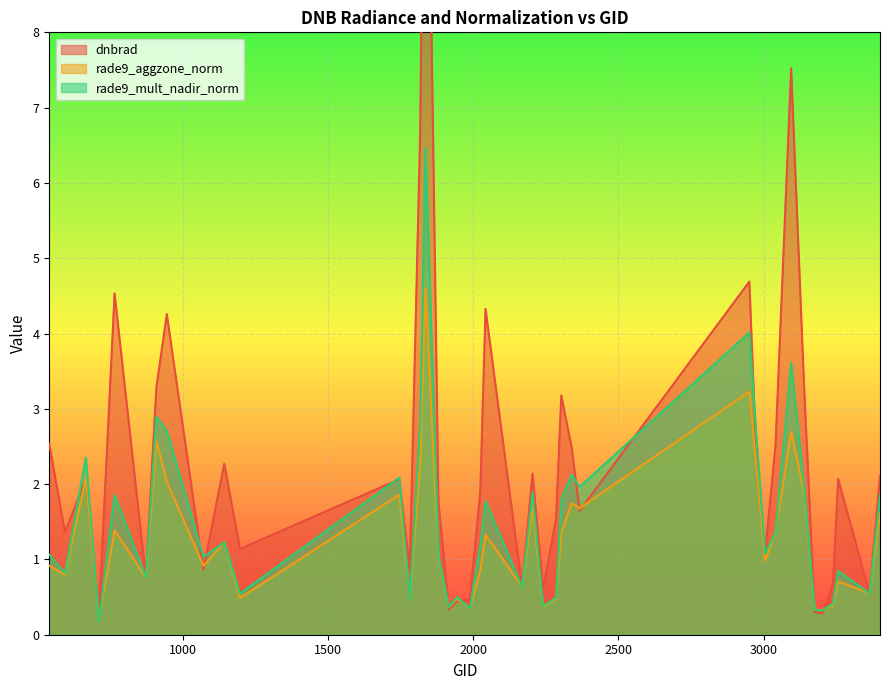

Which series ends up on top after the final intersection of dnbrad and rade9_mult_nadir_norm?

dnbrad